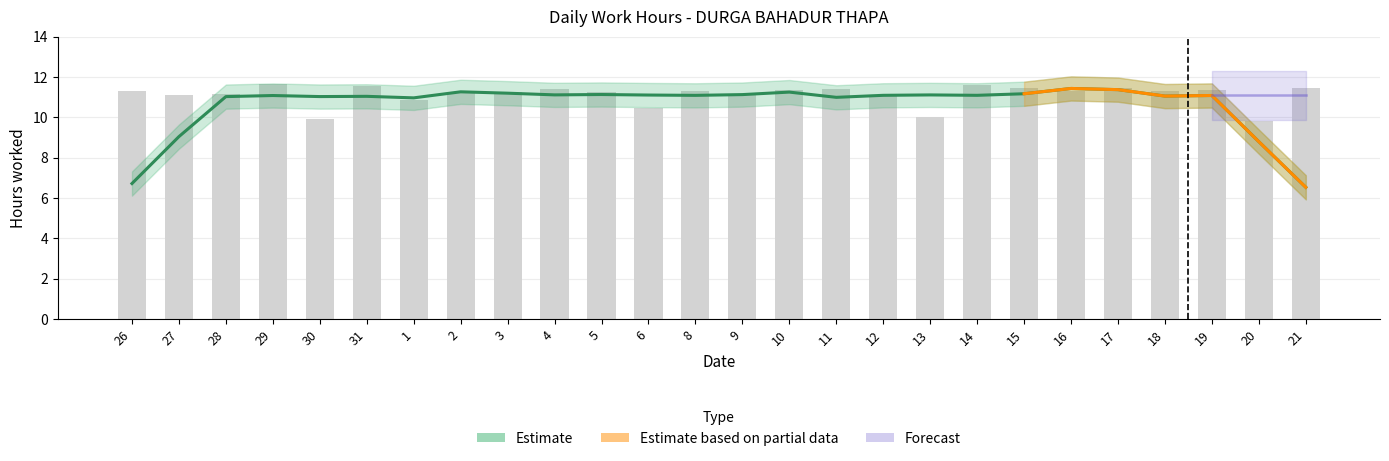

List the labels in order of value, largest first.

29, 14, 31, 21, 17, 15, 4, 11, 10, 19, 16, 18, 26, 8, 3, 5, 2, 28, 27, 9, 12, 1, 6, 13, 30, 20